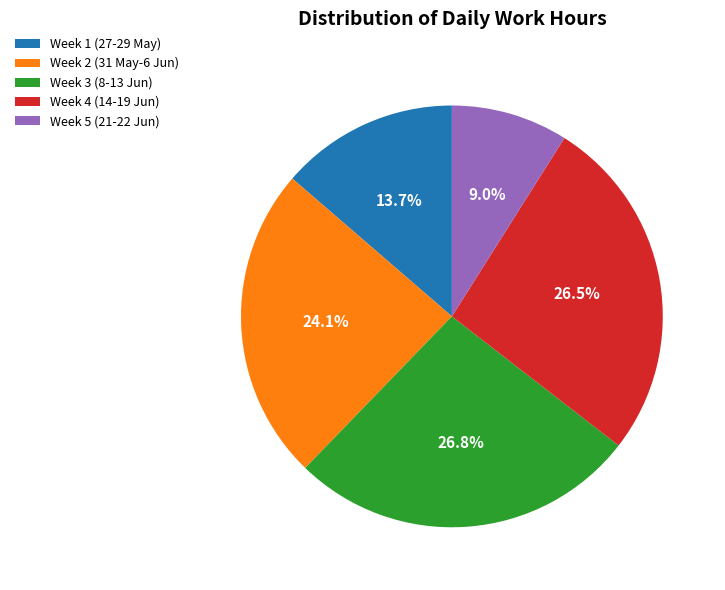

Do Week 1 (27-29 May) and Week 2 (31 May-6 Jun) together represent more than half of the pie?

No